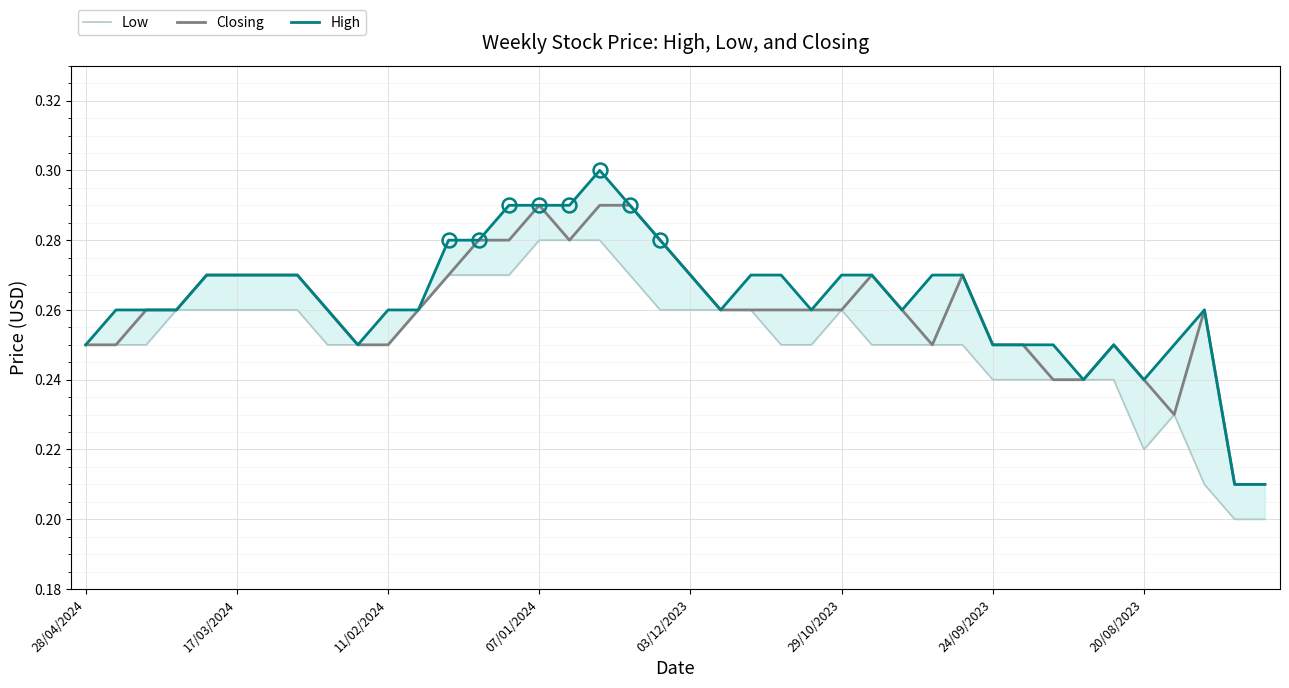

The value of Low at 8 is 0.2. True or false?

True